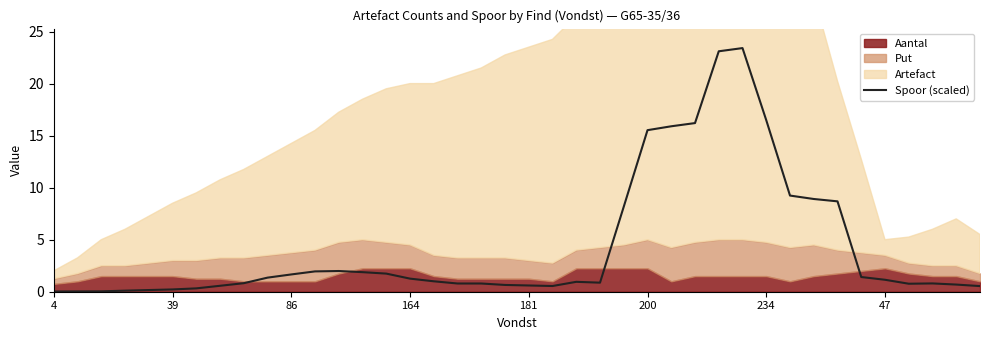

How many points are lower than both their immediate neighbors (excluding endpoints)?

3